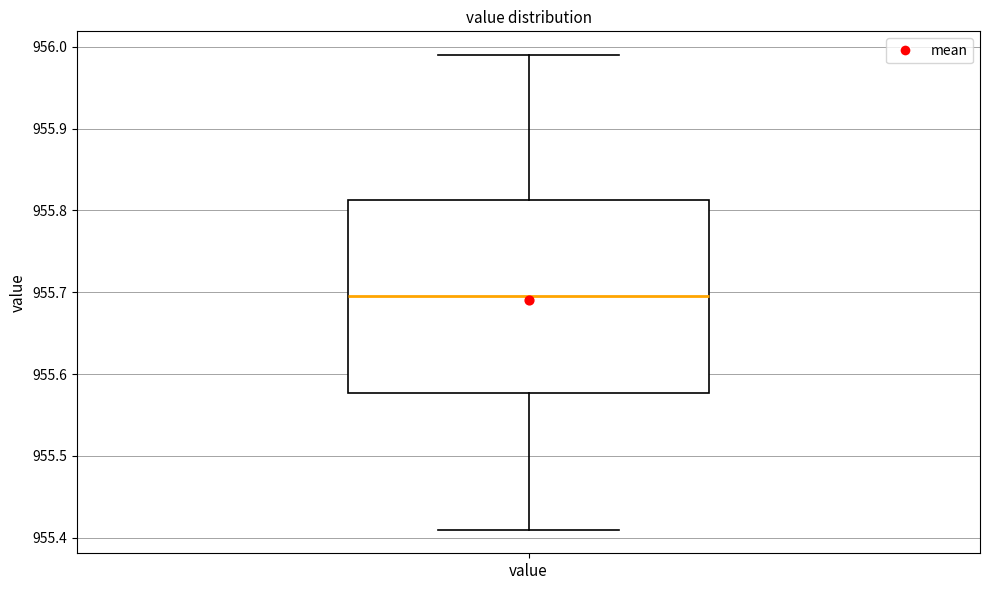

Transcribe this box plot: give where the median line is, the range the box spans, and where the two whiskers end, as read against the y-axis. The values are not printed on the chart, so give them approximately, as read against the axis.

median 955.70, box 955.58 to 955.81, whiskers 955.41 to 955.99